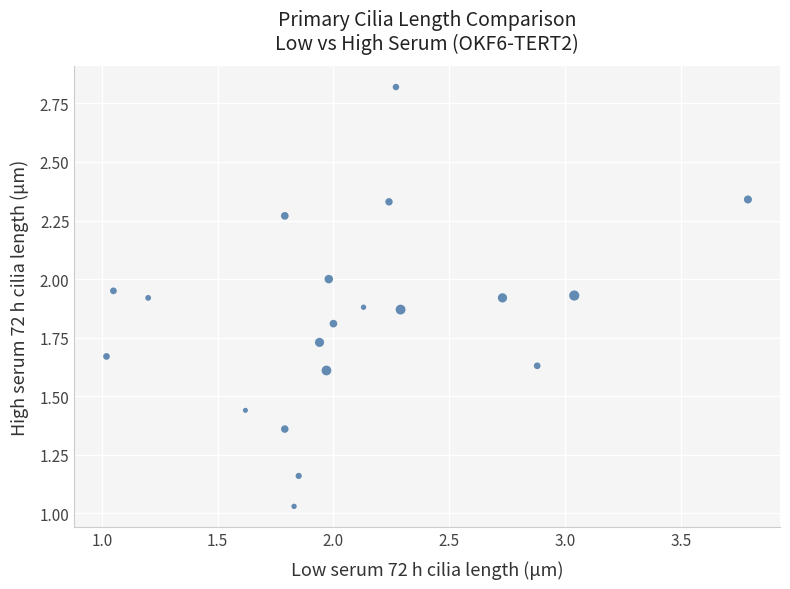

What is the range of Y values (max minus min)?

1.8